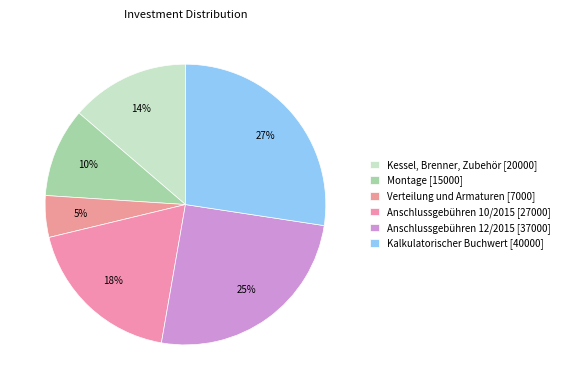

Count the number of slices in the pie.

6